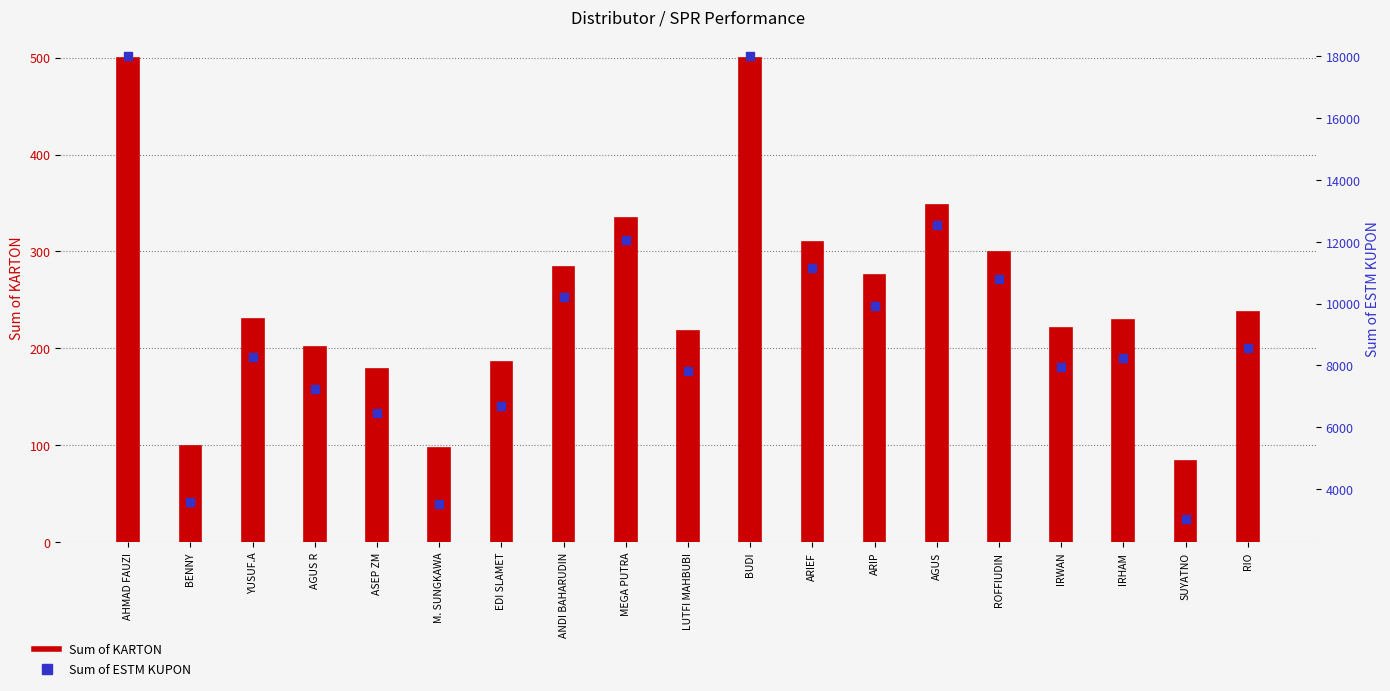

Which series reaches the minimum Y coordinate?

Sum of KARTON